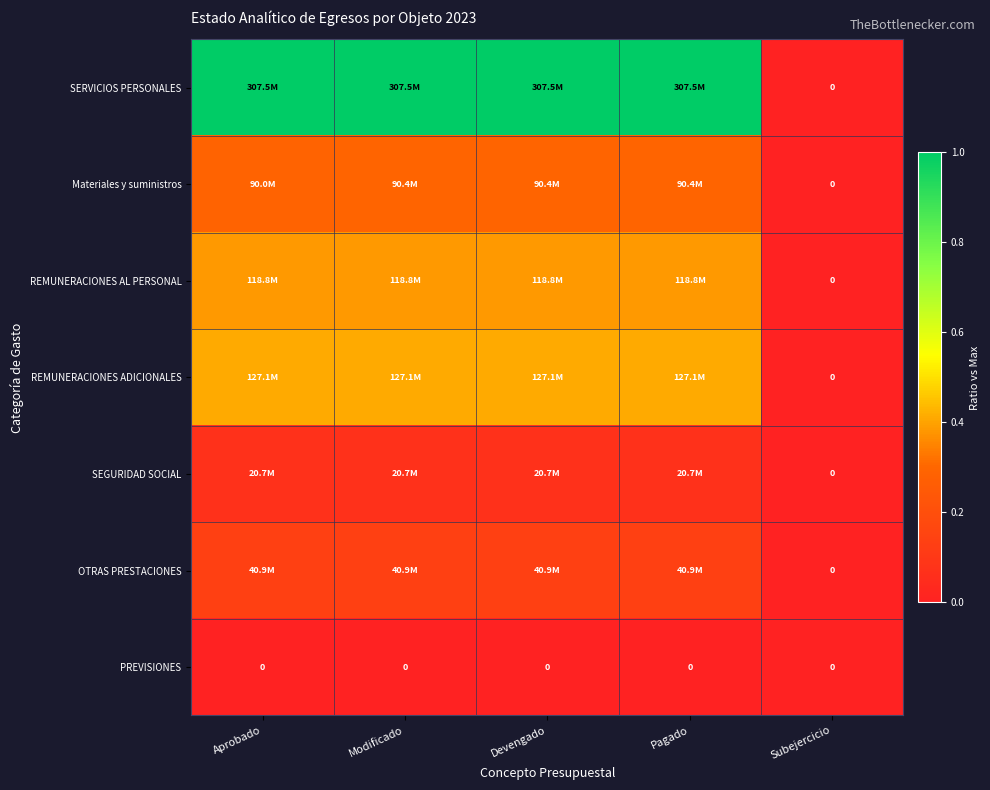

The PREVISIONES series shows 0.0 at Subejercicio. True or false?

True